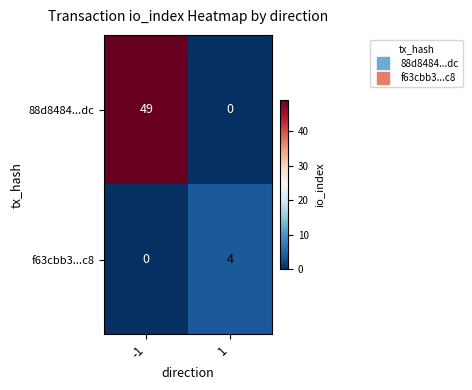

Which series changed the most between -1 and 1?

88d8484...dc